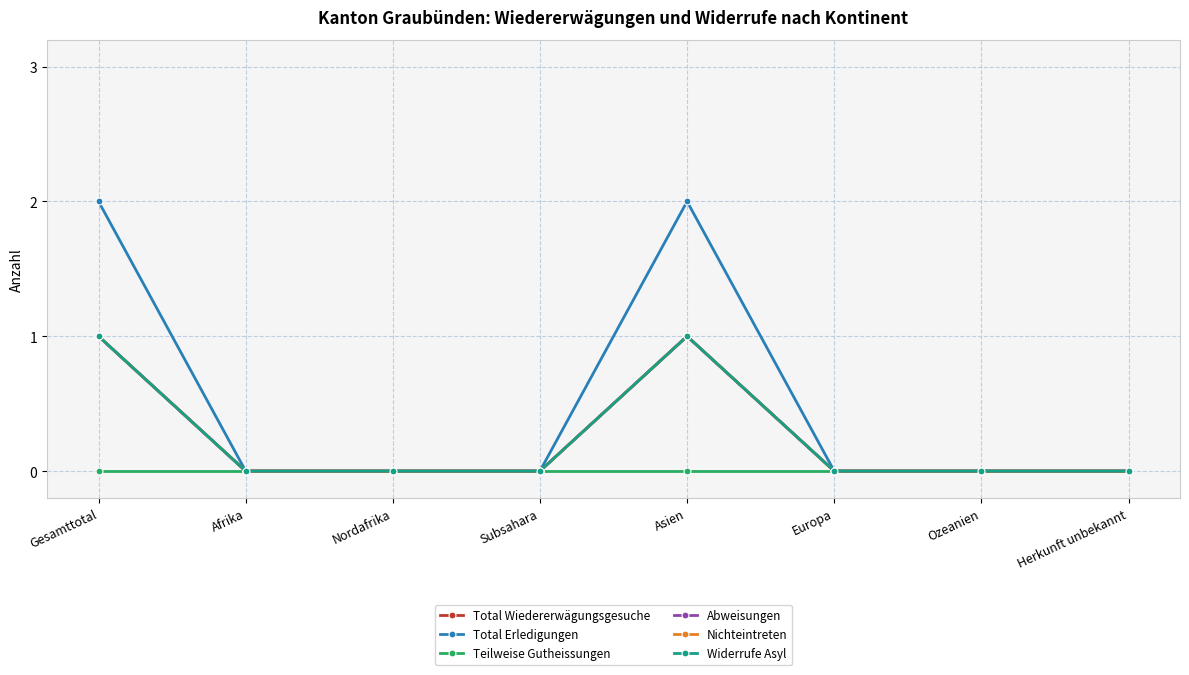

Is the value of Nichteintreten at Nordafrika greater than the value of Total Wiedererwägungsgesuche at Herkunft unbekannt?

No